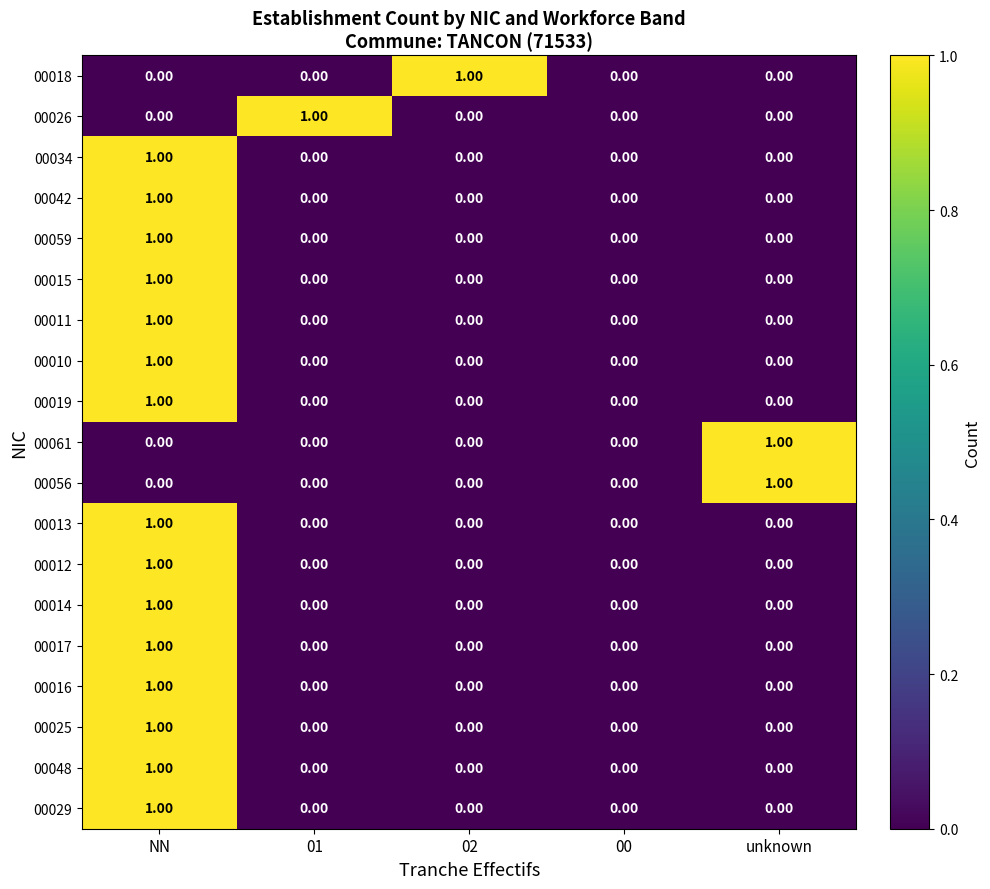

What is the total value across all series at NN?

15